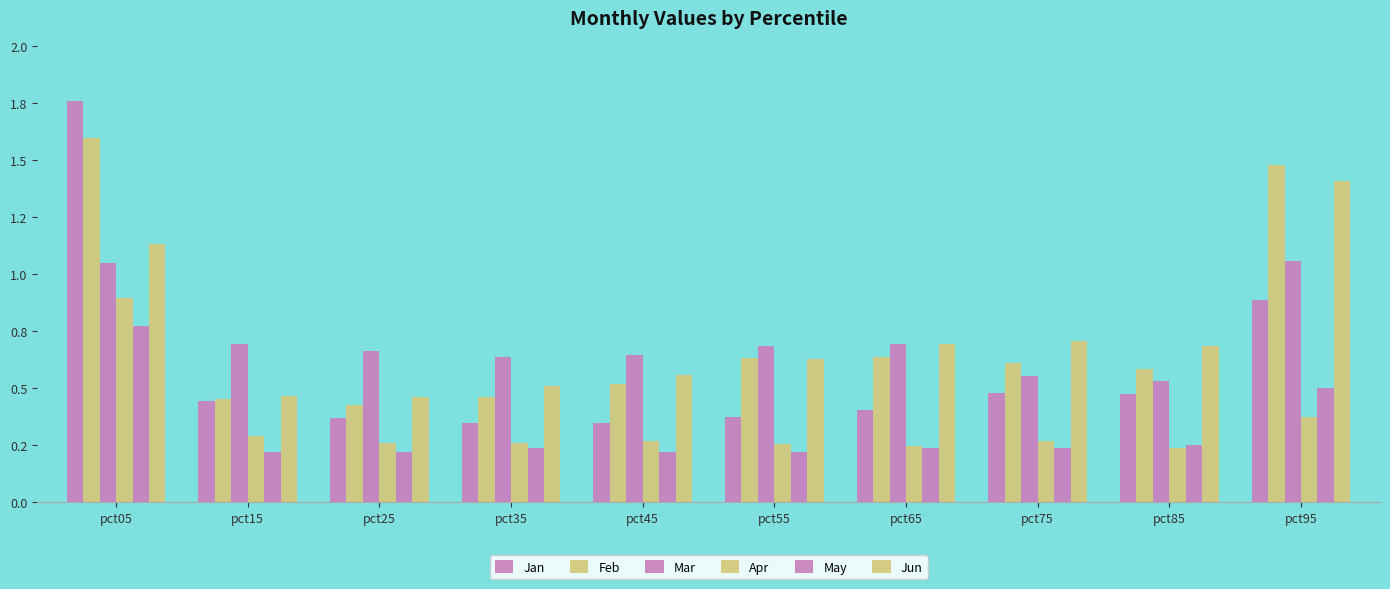

Does the chart contain any negative values?

No